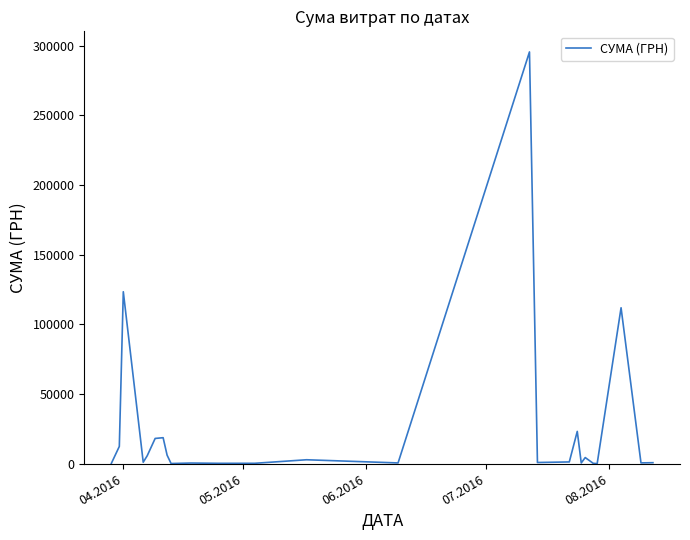

What is the sum of all values?

630977.9